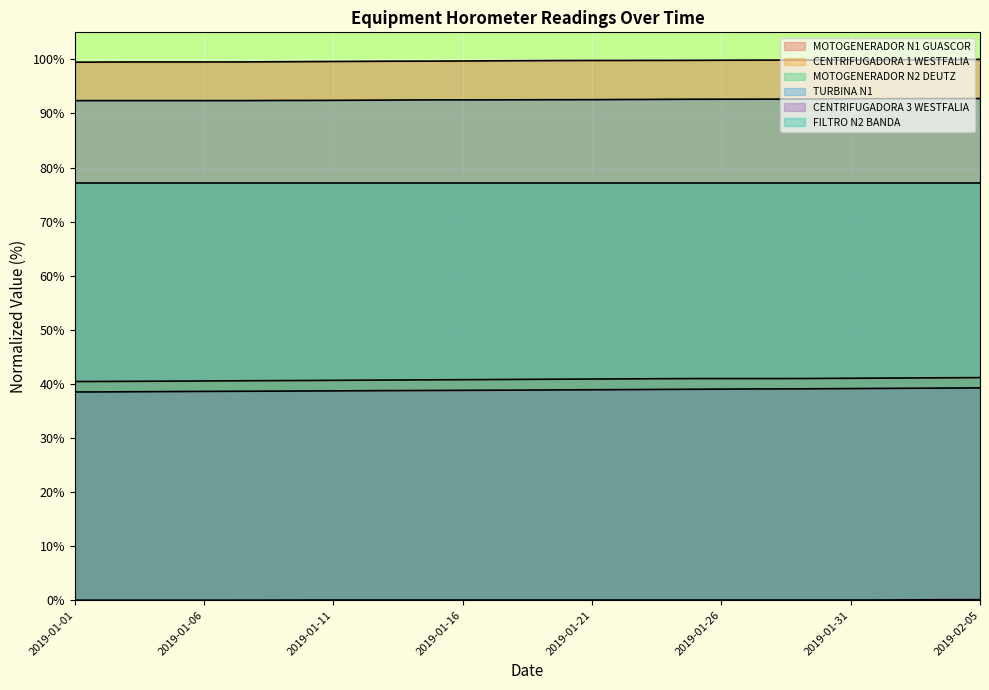

At which label does CENTRIFUGADORA 3 WESTFALIA reach its minimum?

2019-01-01